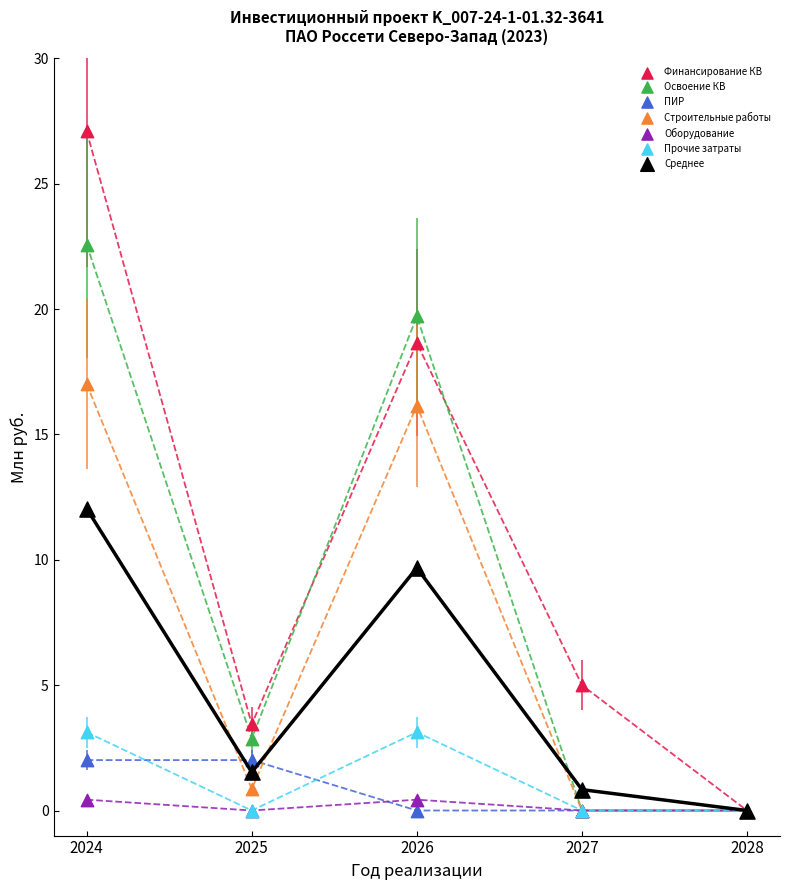

In the Финансирование КВ series, what Y value is closest to 13?

18.6